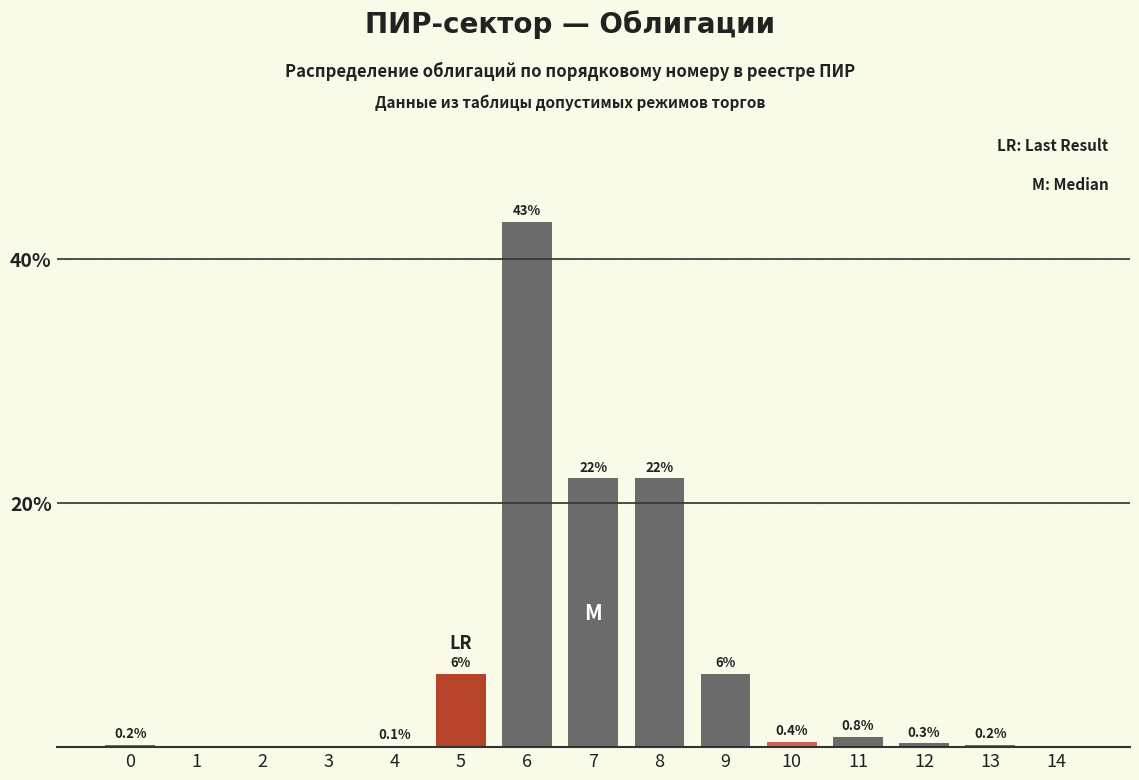

Reading left to right, list all the values displayed in this chart.

0=0.2	1=0.0	2=0.0	3=0.0	4=0.1	5=6.0	6=43.0	7=22.0	8=22.0	9=6.0	10=0.4	11=0.8	12=0.3	13=0.2	14=0.0